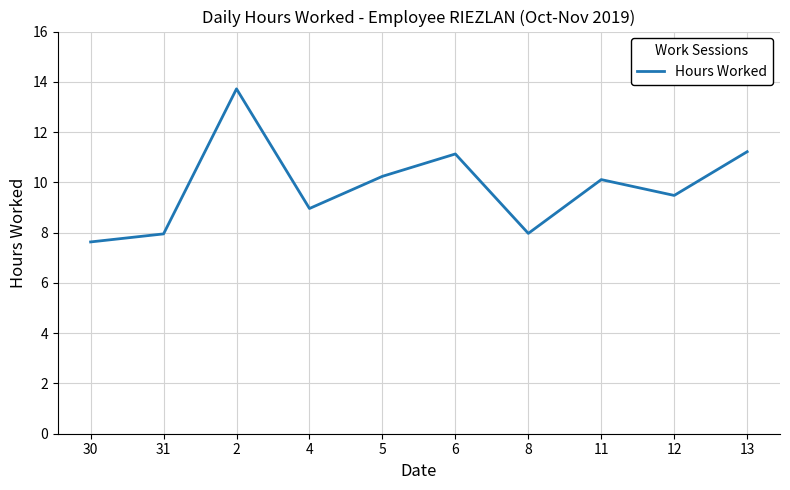

What position from the right is 8?

4